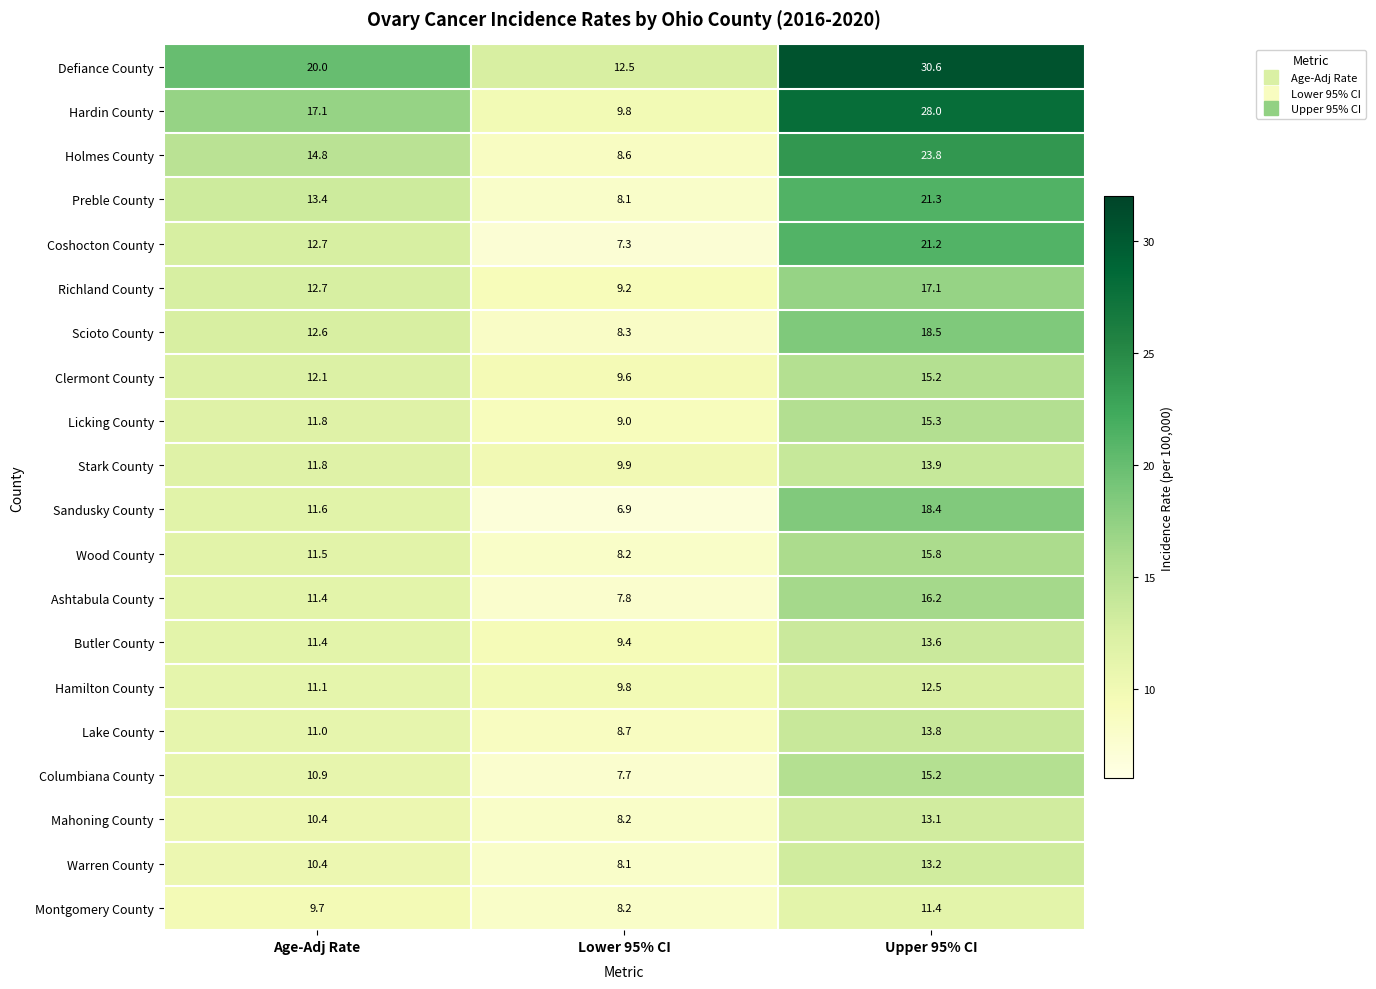

At how many categories does at least one series exceed 9?

3